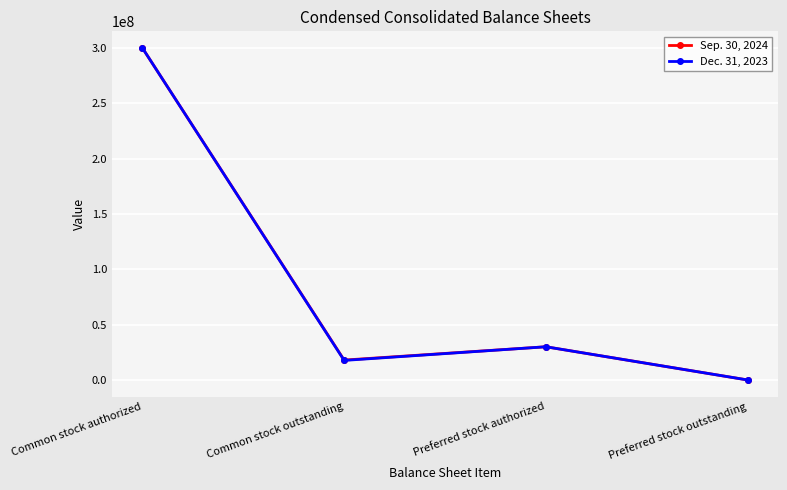

What is the spread (max minus min) of values at Common stock outstanding?

300000